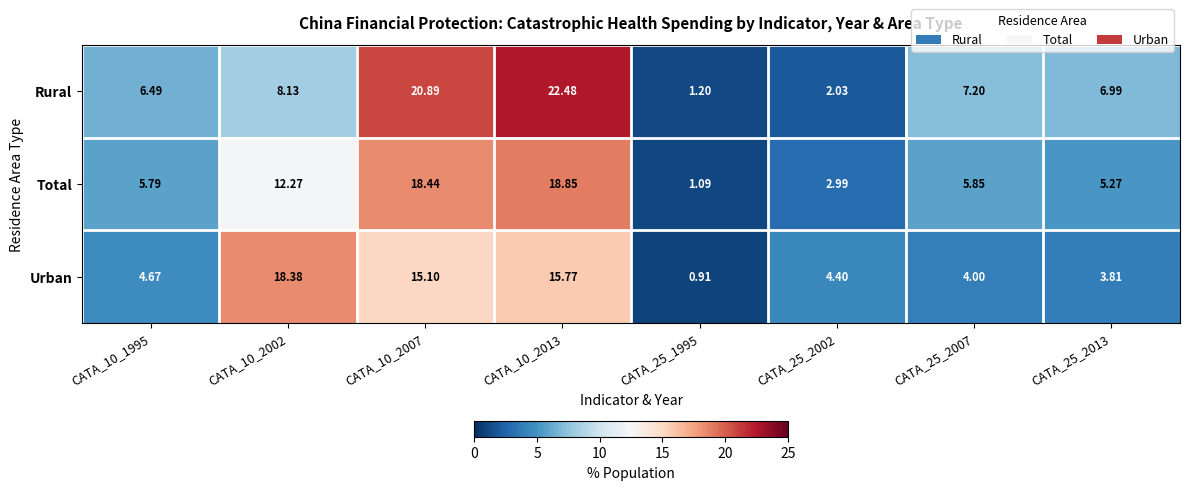

At how many categories does at least one series exceed 12?

3